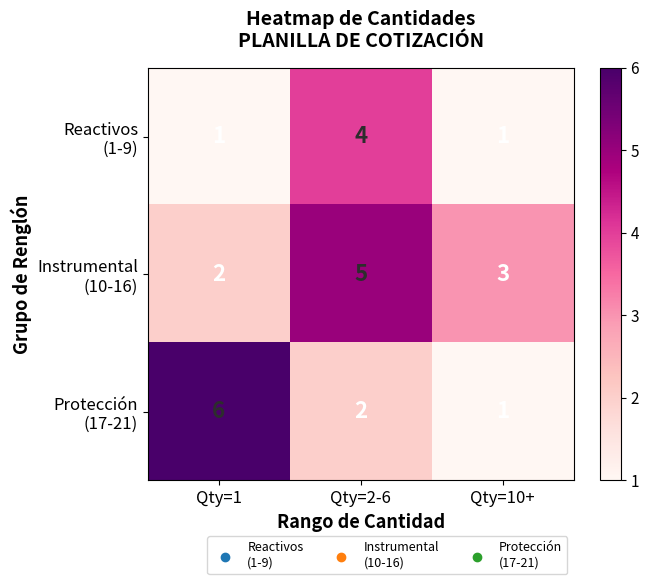

What is the greatest value displayed?

6